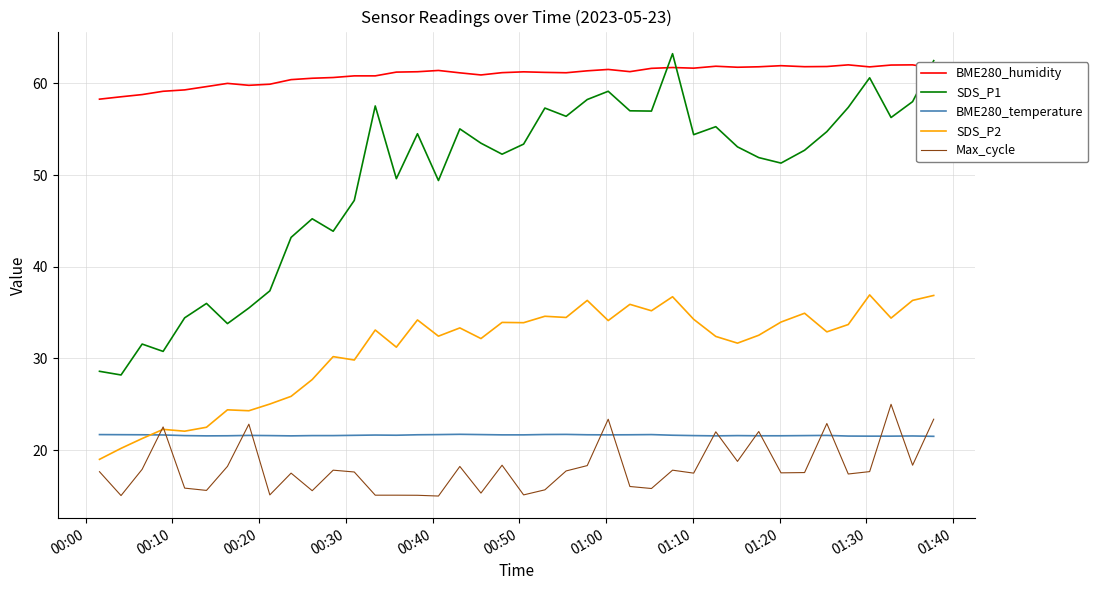

Which series has the largest total across all categories?

BME280_humidity